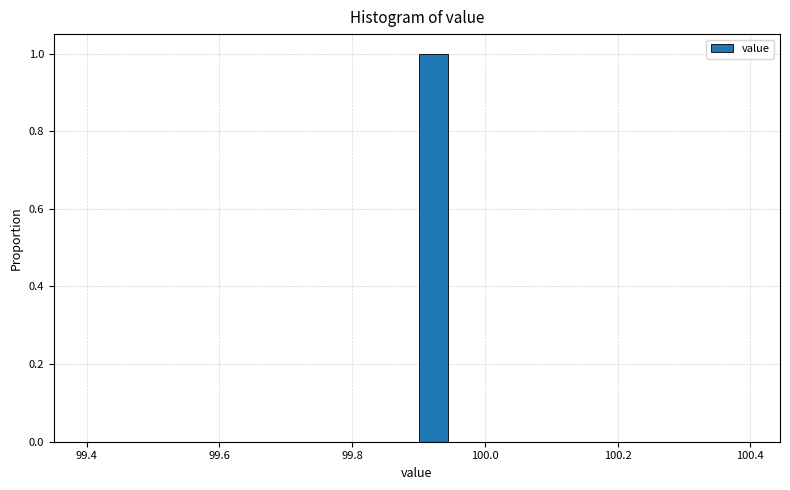

Around what value on the x-axis is the tallest bar? Give the approximate position of its centre, as read against the axis.

99.92